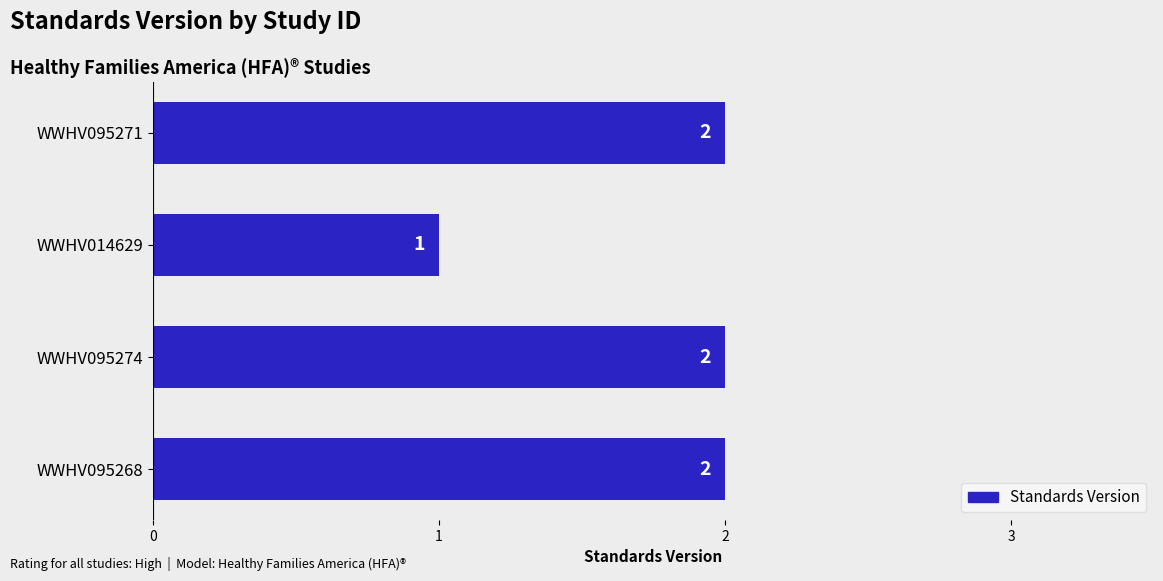

True or false: the data shows 2 at WWHV095271.

True